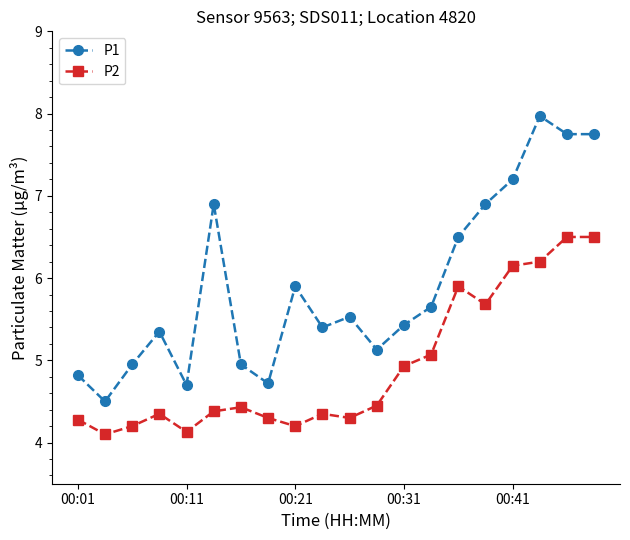

What is the sum of all P1 values?

118.0